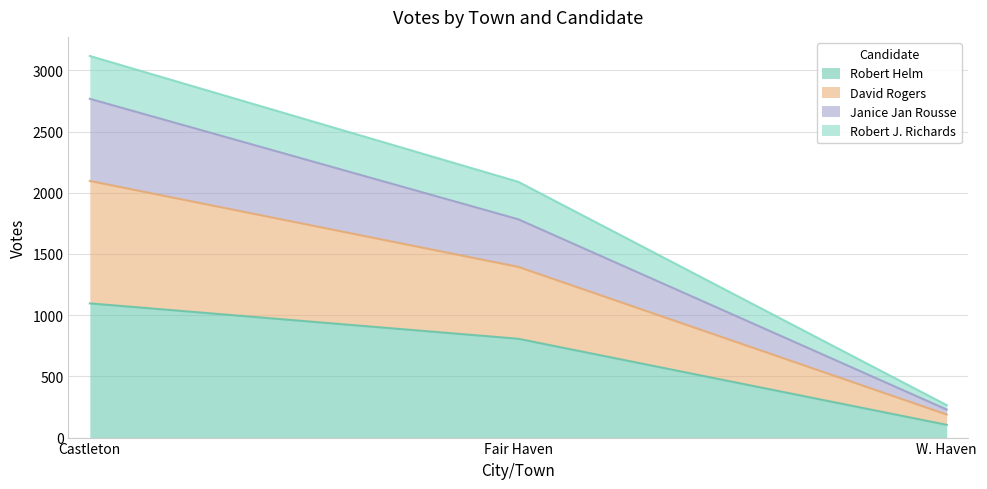

At which label does Janice Jan Rousse first exceed 1394?

Castleton